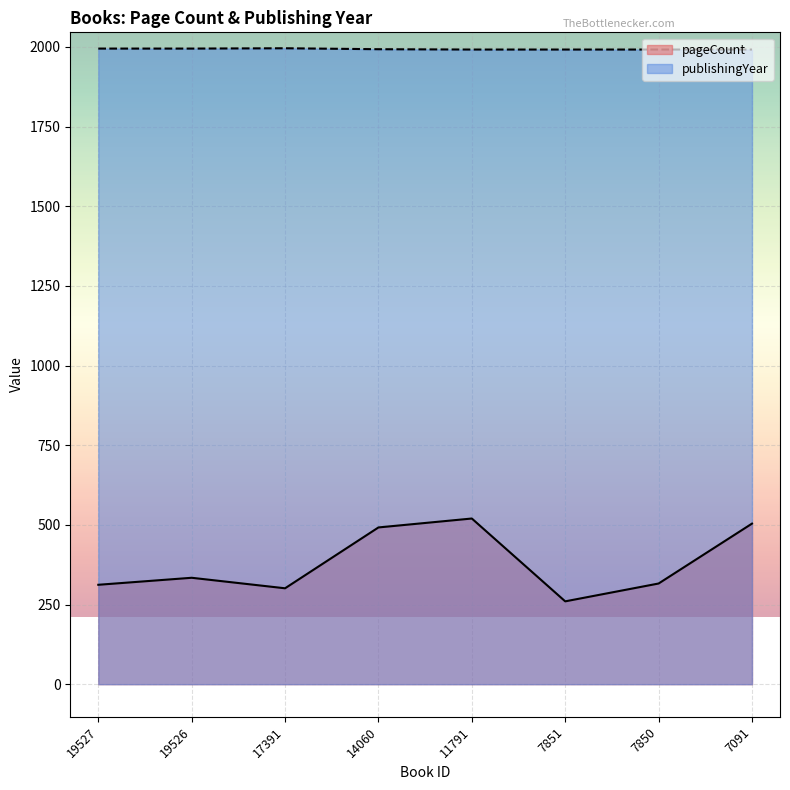

At which label is pageCount closest to 390?

19526